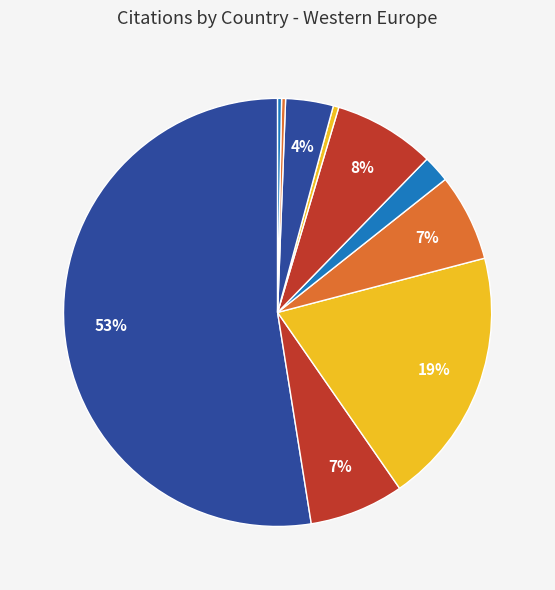

What is the smallest slice in the pie chart?

Switzerland